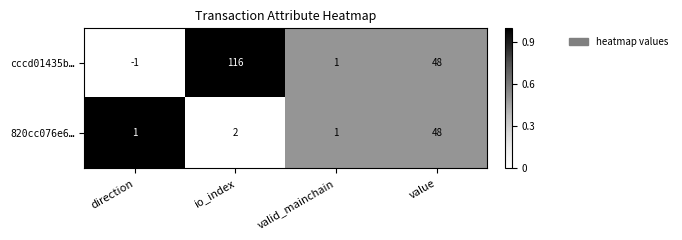

What is the difference between the cccd01435b… values at value and valid_mainchain?

47